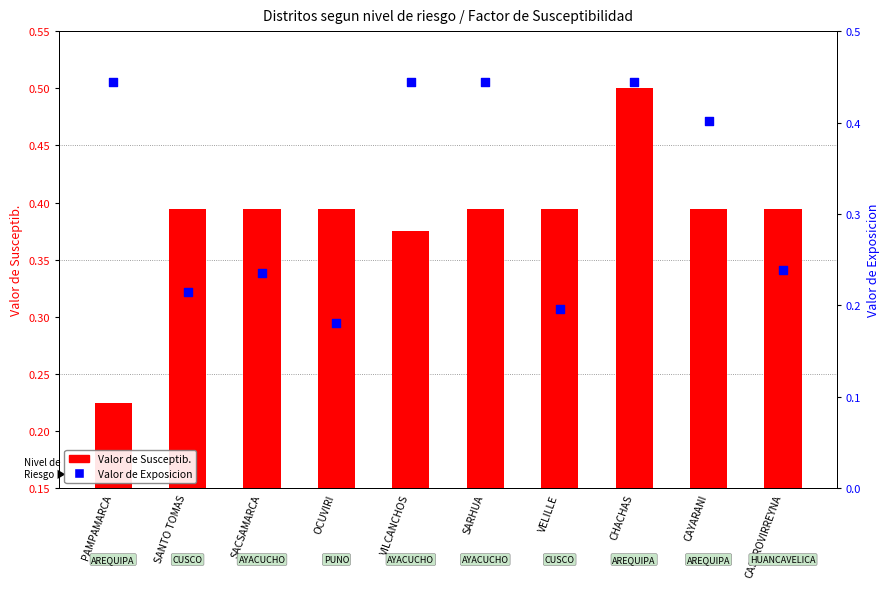

What is the total value across all series at SARHUA?

0.8